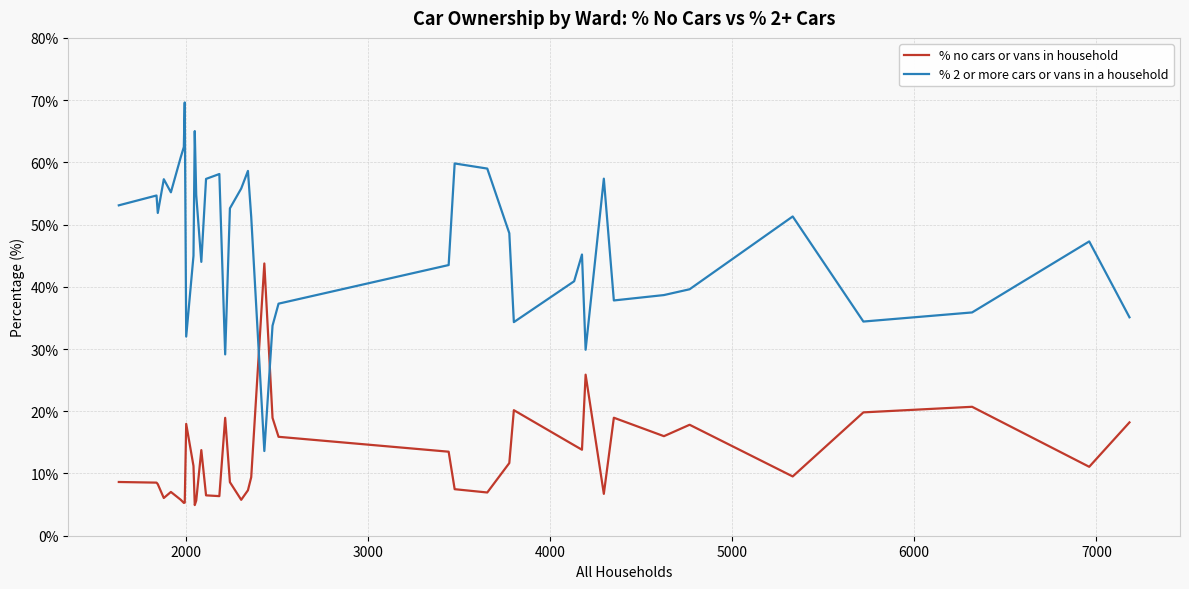

True or false: % no cars or vans in household and % 2 or more cars or vans in a household intersect in this chart.

True